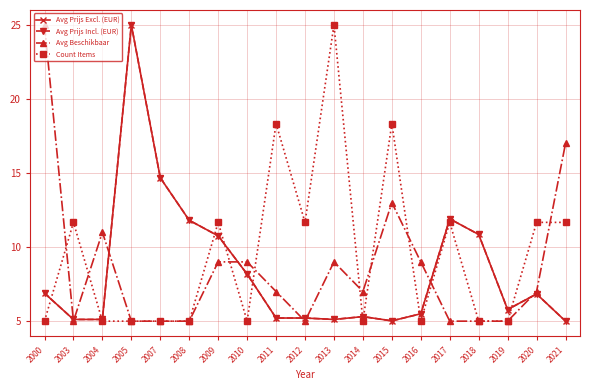

Is it true that Avg Prijs Incl. (EUR) equals 11.8 at 2008?

True